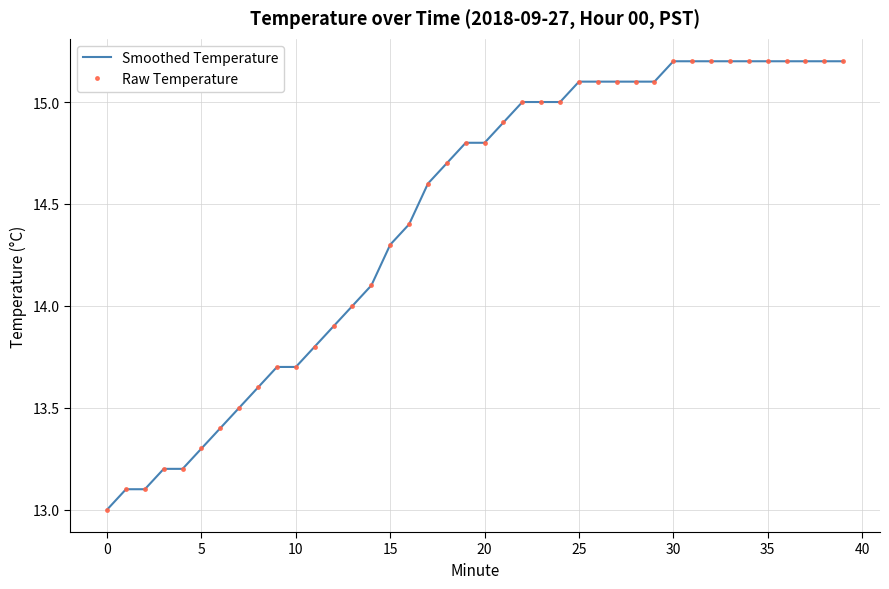

What is the smallest value displayed?

13.0